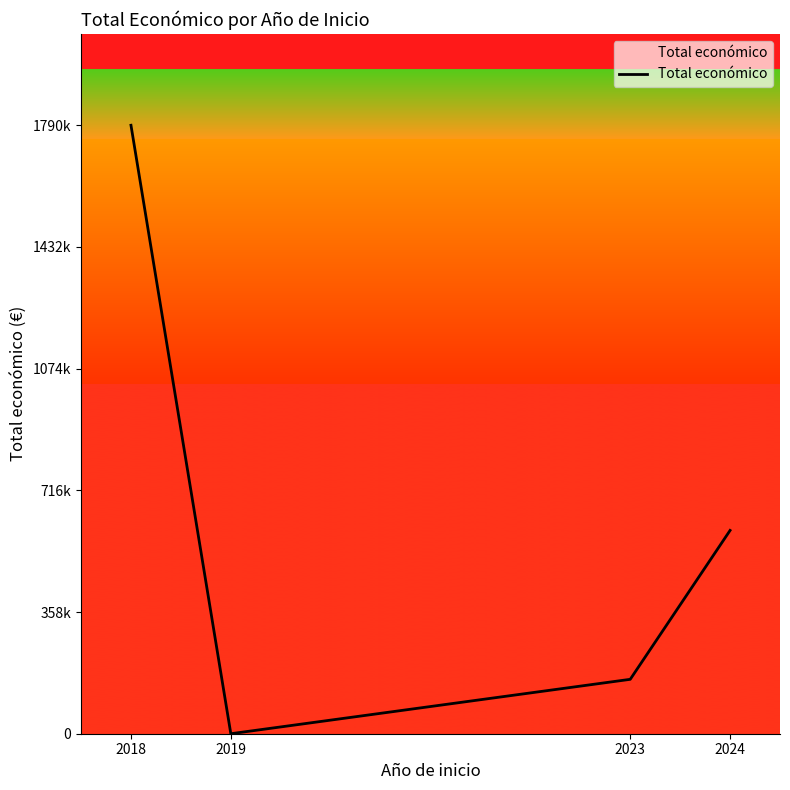

Rank the categories by value from lowest to highest.

2019, 2023, 2024, 2018